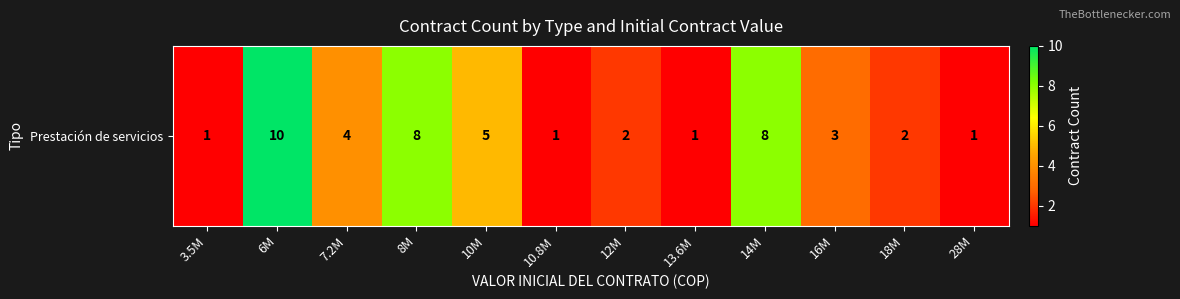

Rank the categories by value from highest to lowest.

6M, 8M, 14M, 10M, 7.2M, 16M, 12M, 18M, 3.5M, 10.8M, 13.6M, 28M